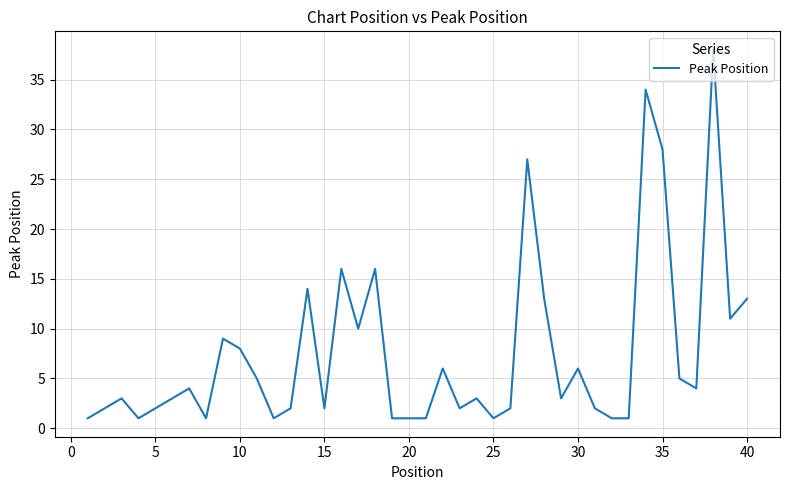

What is the difference between the maximum and minimum values?

37